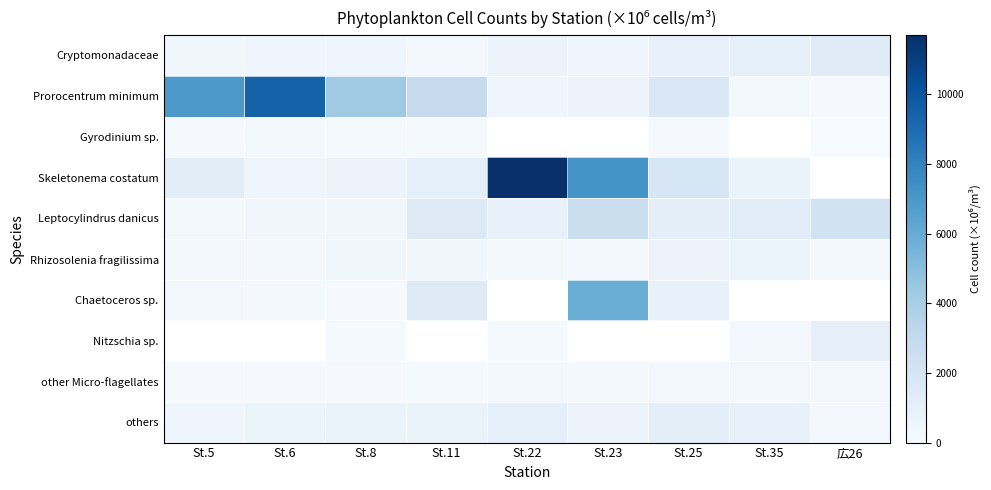

What is the minimum value shown in the chart?

64.0